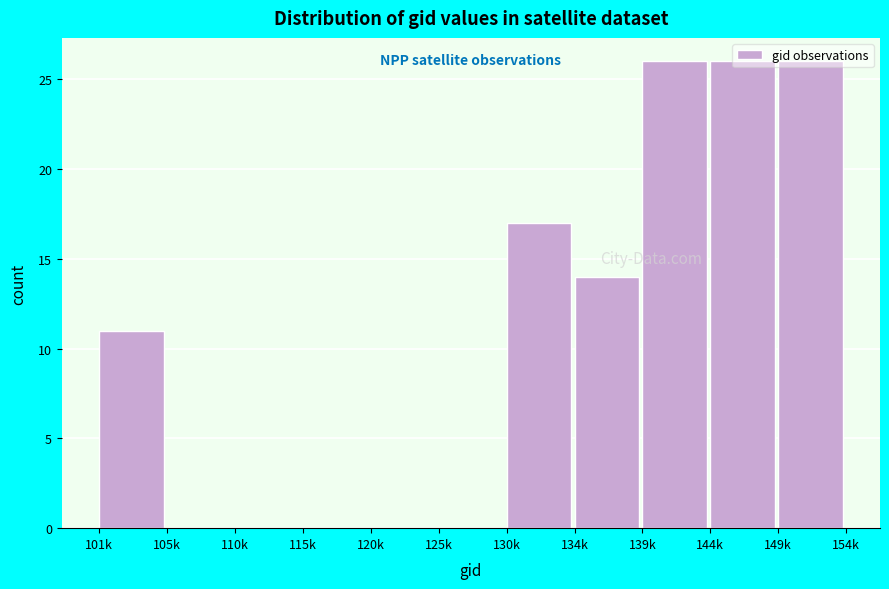

What is the maximum value shown in the chart?

26